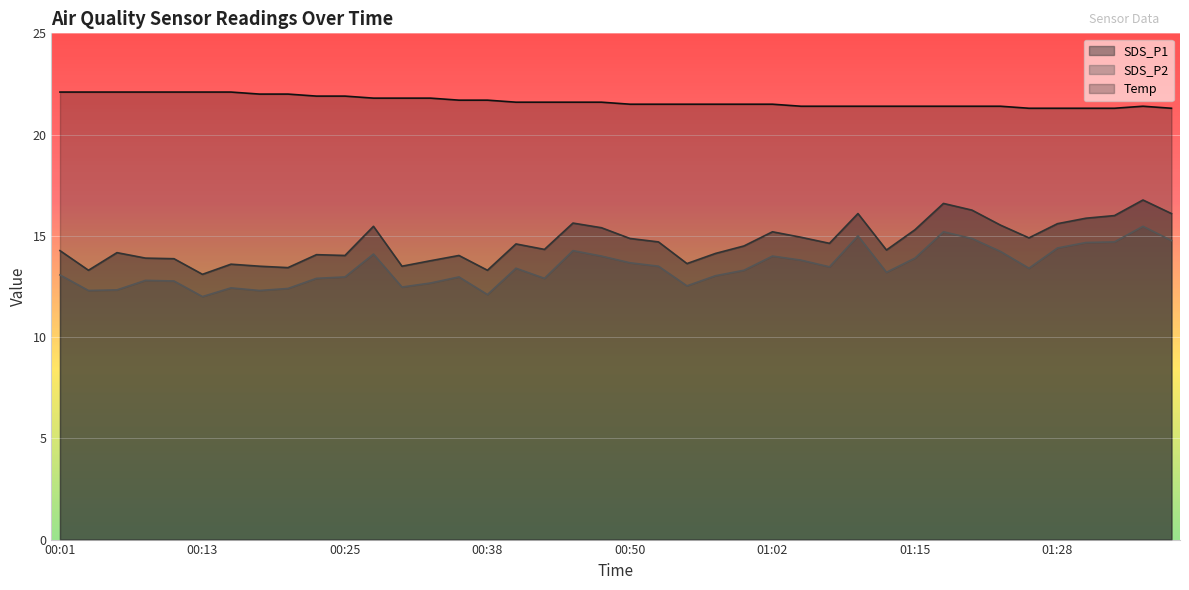

True or false: Temp has more than 2 points higher than both neighbors.

False